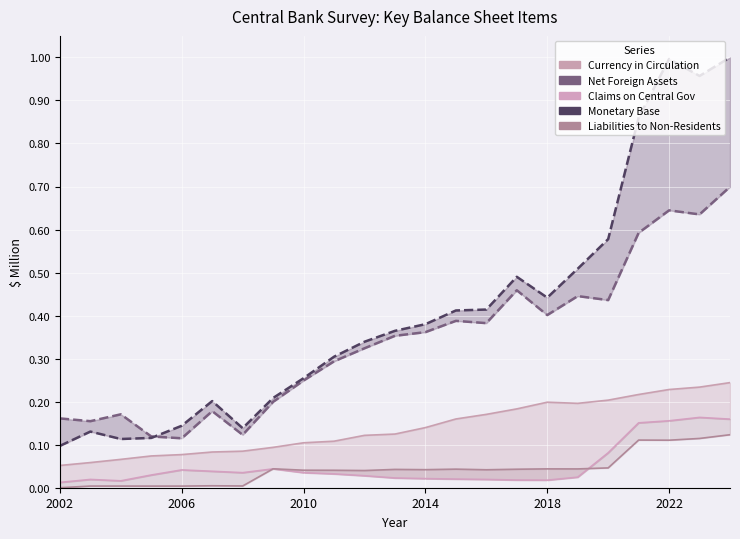

Read the Monetary Base value at 2014.

0.4